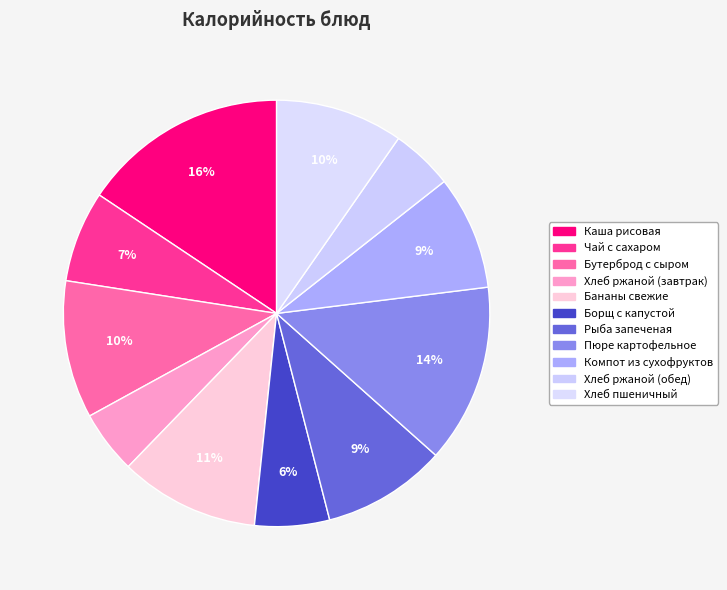

To the nearest percent, what portion does Пюре картофельное represent?

14%